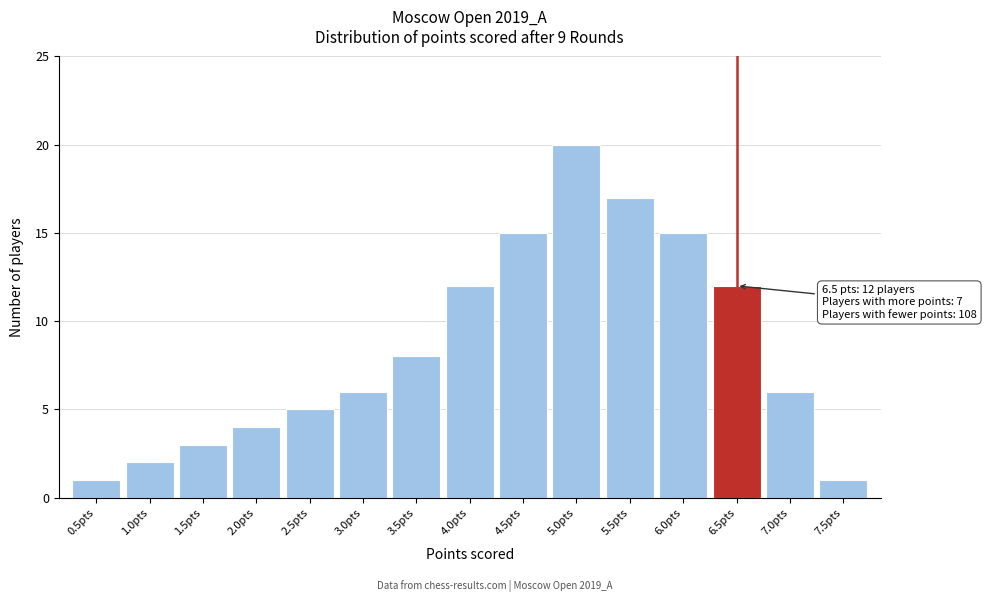

Over which range of the x-axis is the bar tallest?

4.75 to 5.25